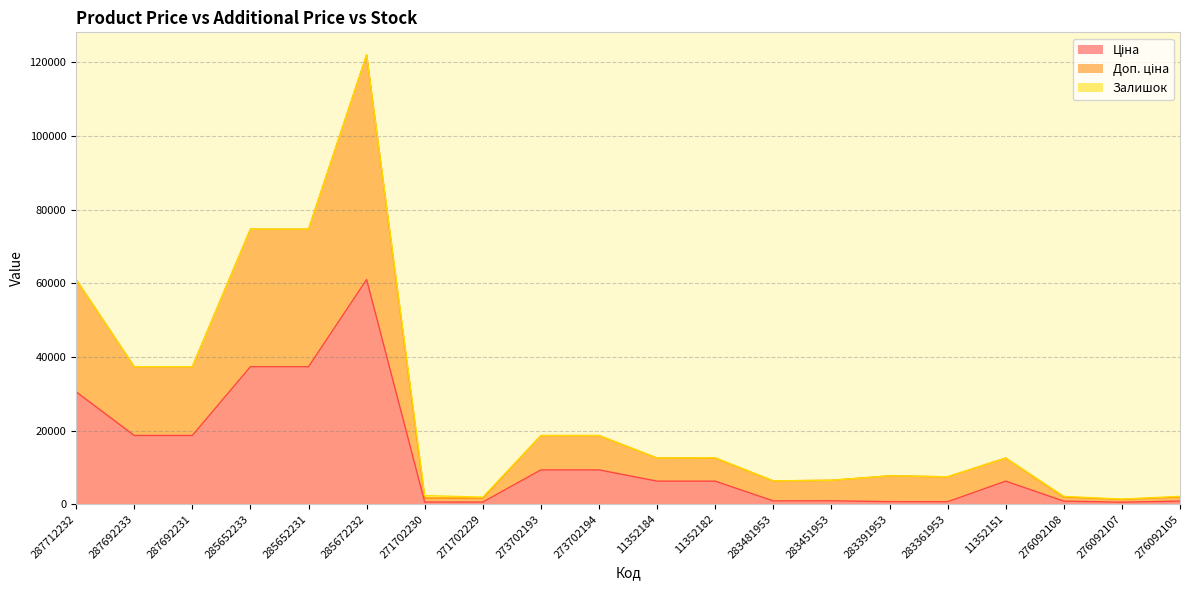

What is the difference between the maximum and minimum values in the Ціна series?

60476.9